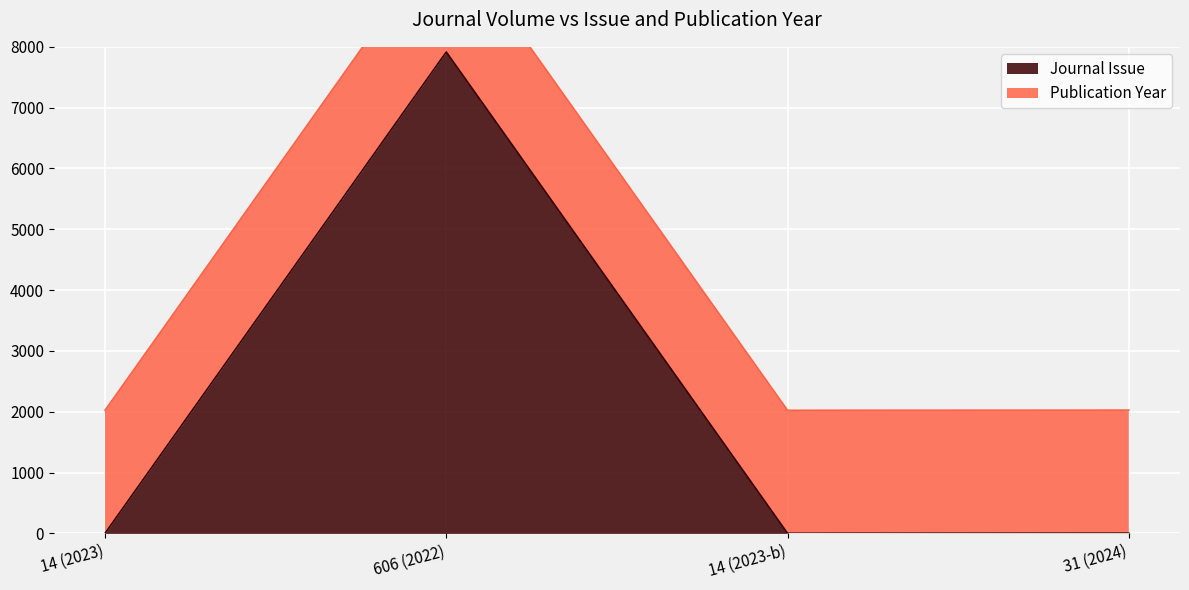

Which has a higher value, 14 (2023-b) or 31 (2024)?

31 (2024)